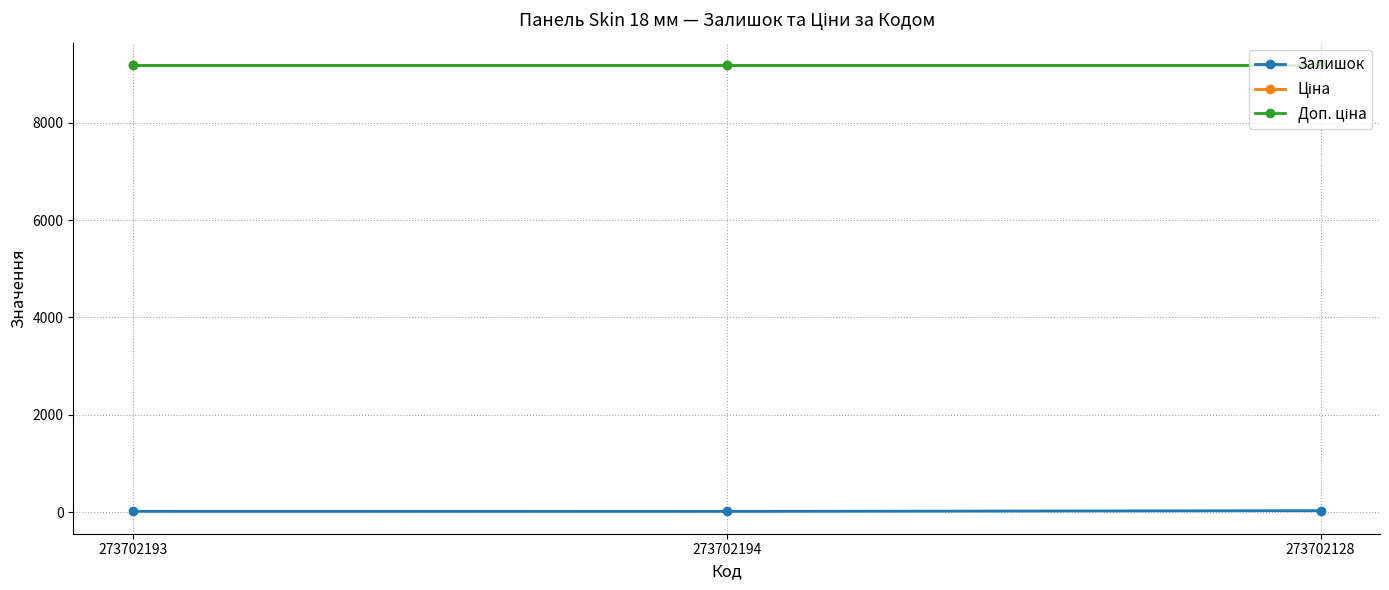

Is this an area chart (filled region under the line)?

No